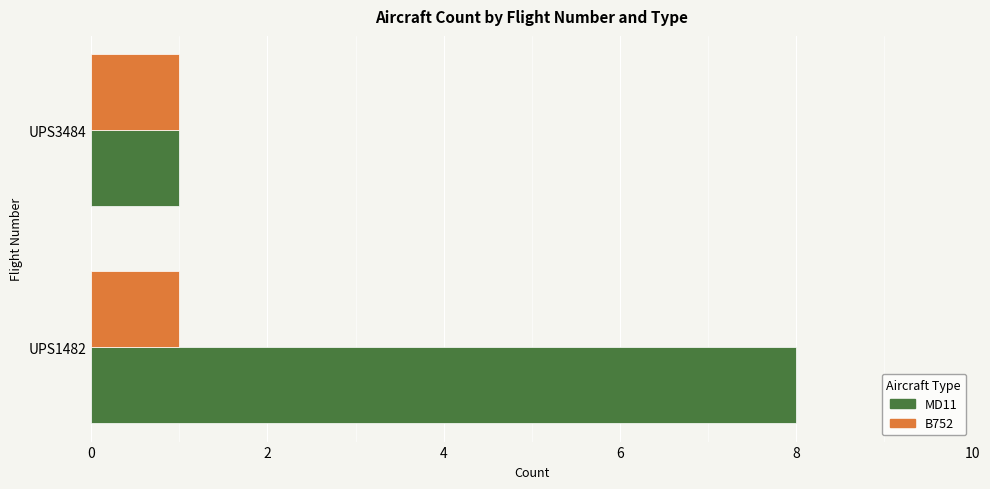

What is the maximum value shown in the chart?

8